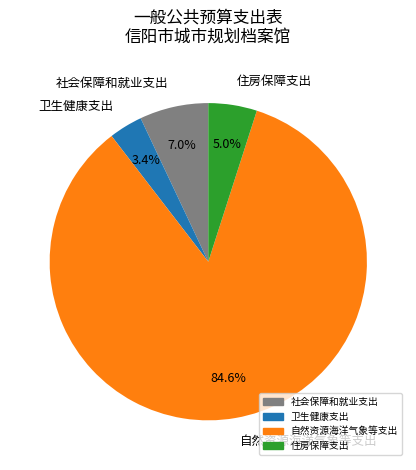

What percentage is NOT represented by 自然资源海洋气象等支出?

15.4%